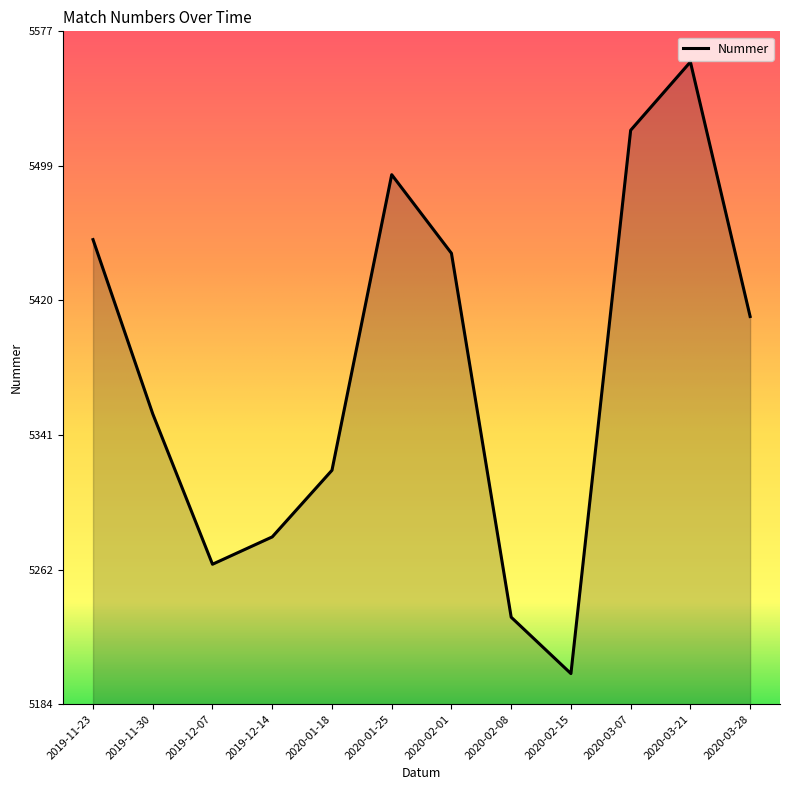

What is the difference between the maximum and second lowest values?

325